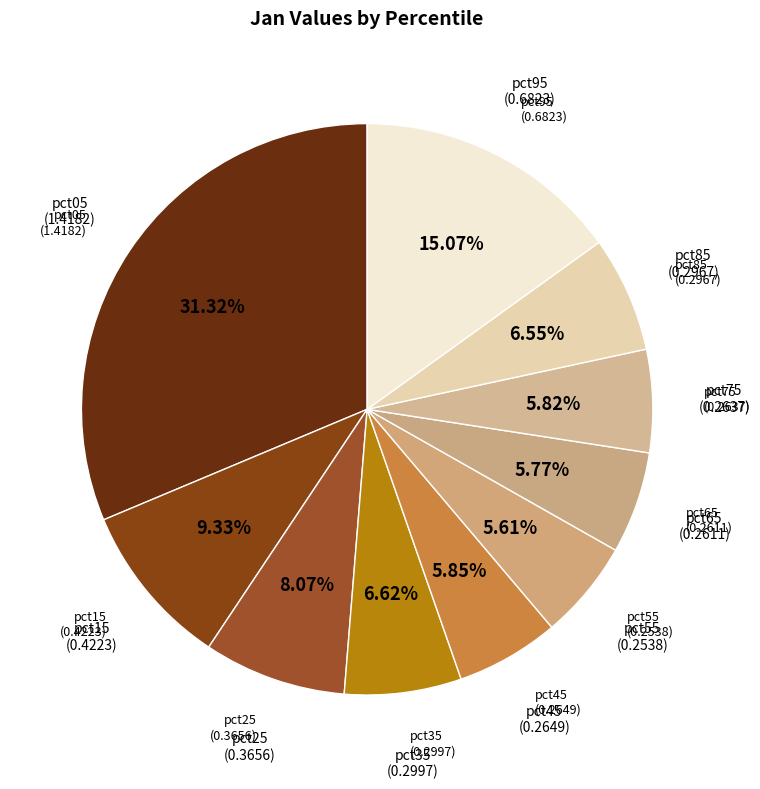

How many segments does this pie chart have?

10